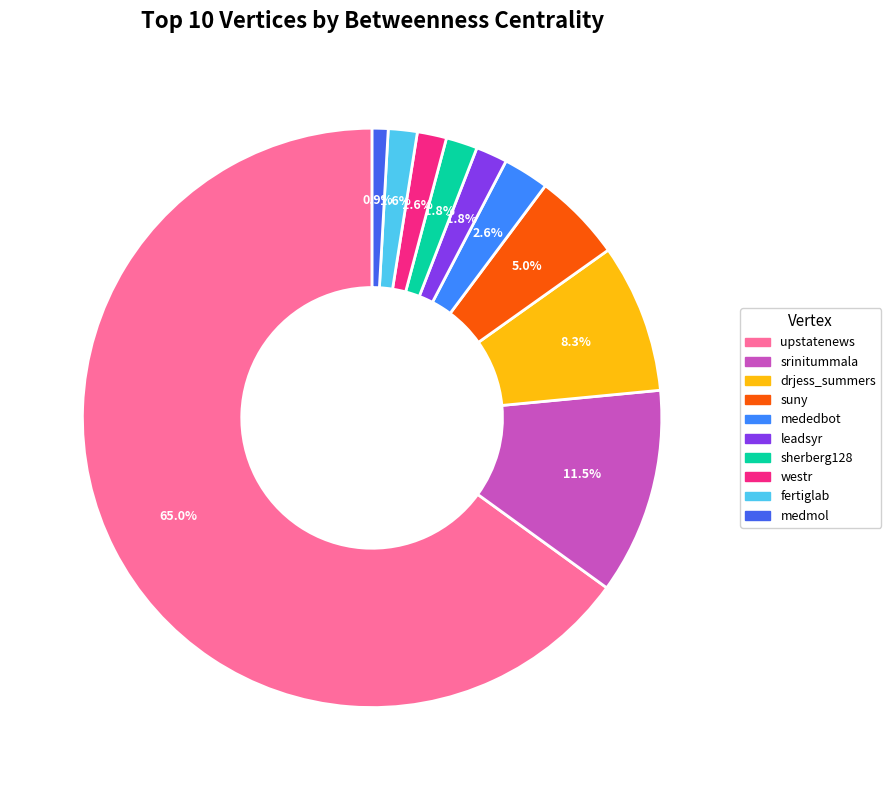

Is upstatenews the majority of the pie?

Yes